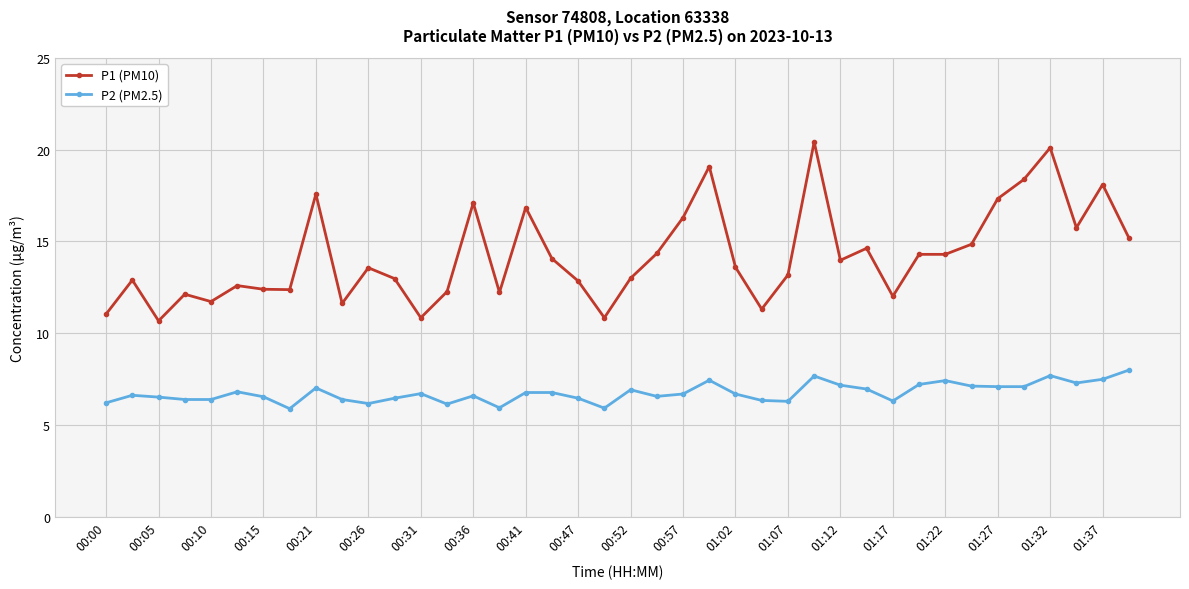

True or false: P2 (PM2.5) has more than 0 interior local peaks.

True